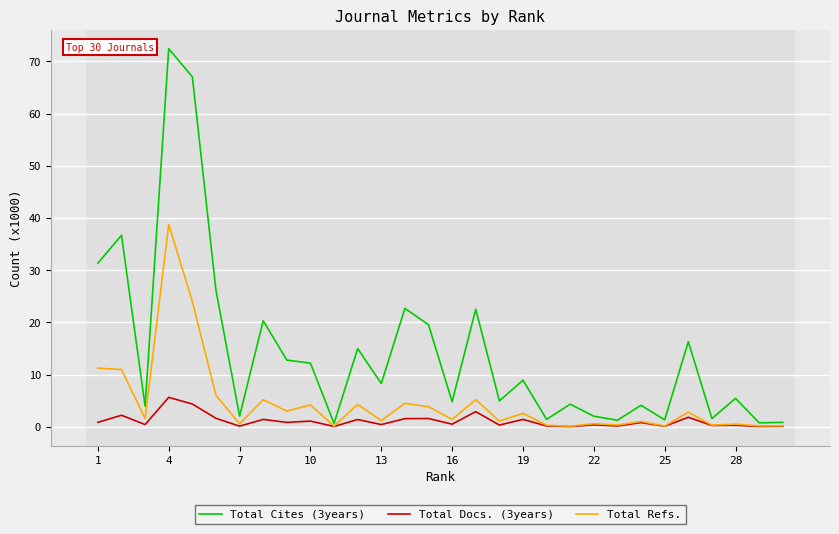

Rank the series by their maximum value, from lowest to highest.

Total Docs. (3years), Total Refs., Total Cites (3years)